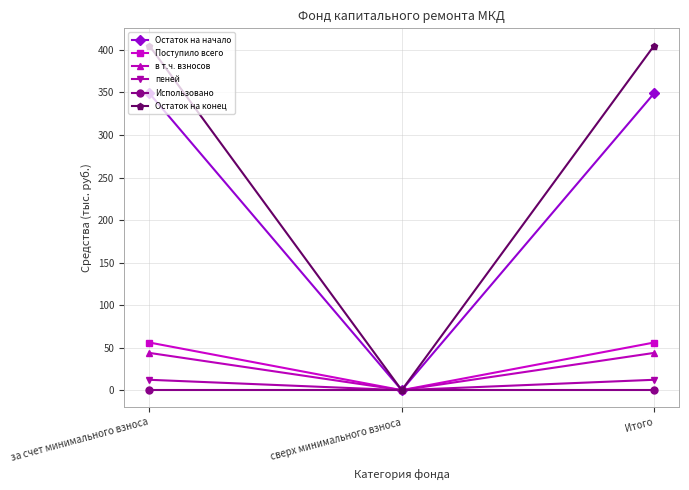

How many values in the пеней series exceed 12?

2